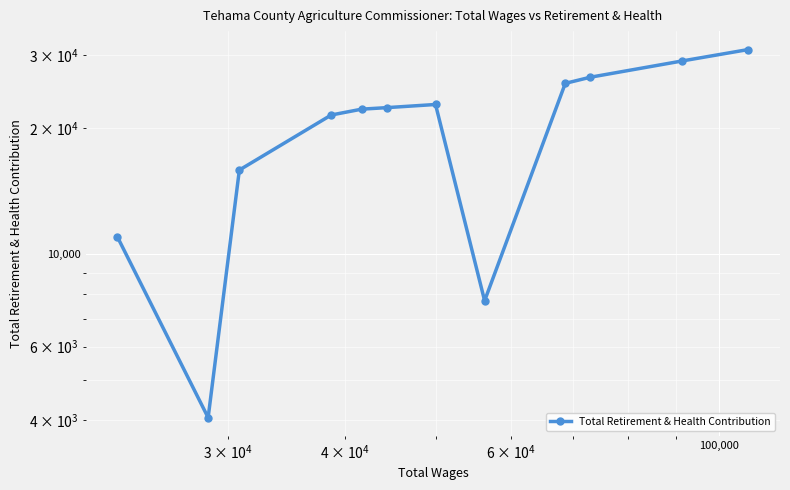

Reading left to right, transcribe all the data shown in this chart.

10993	4054	15900	21540	22248	22438	22829	7728	25651	26534	29032	30920